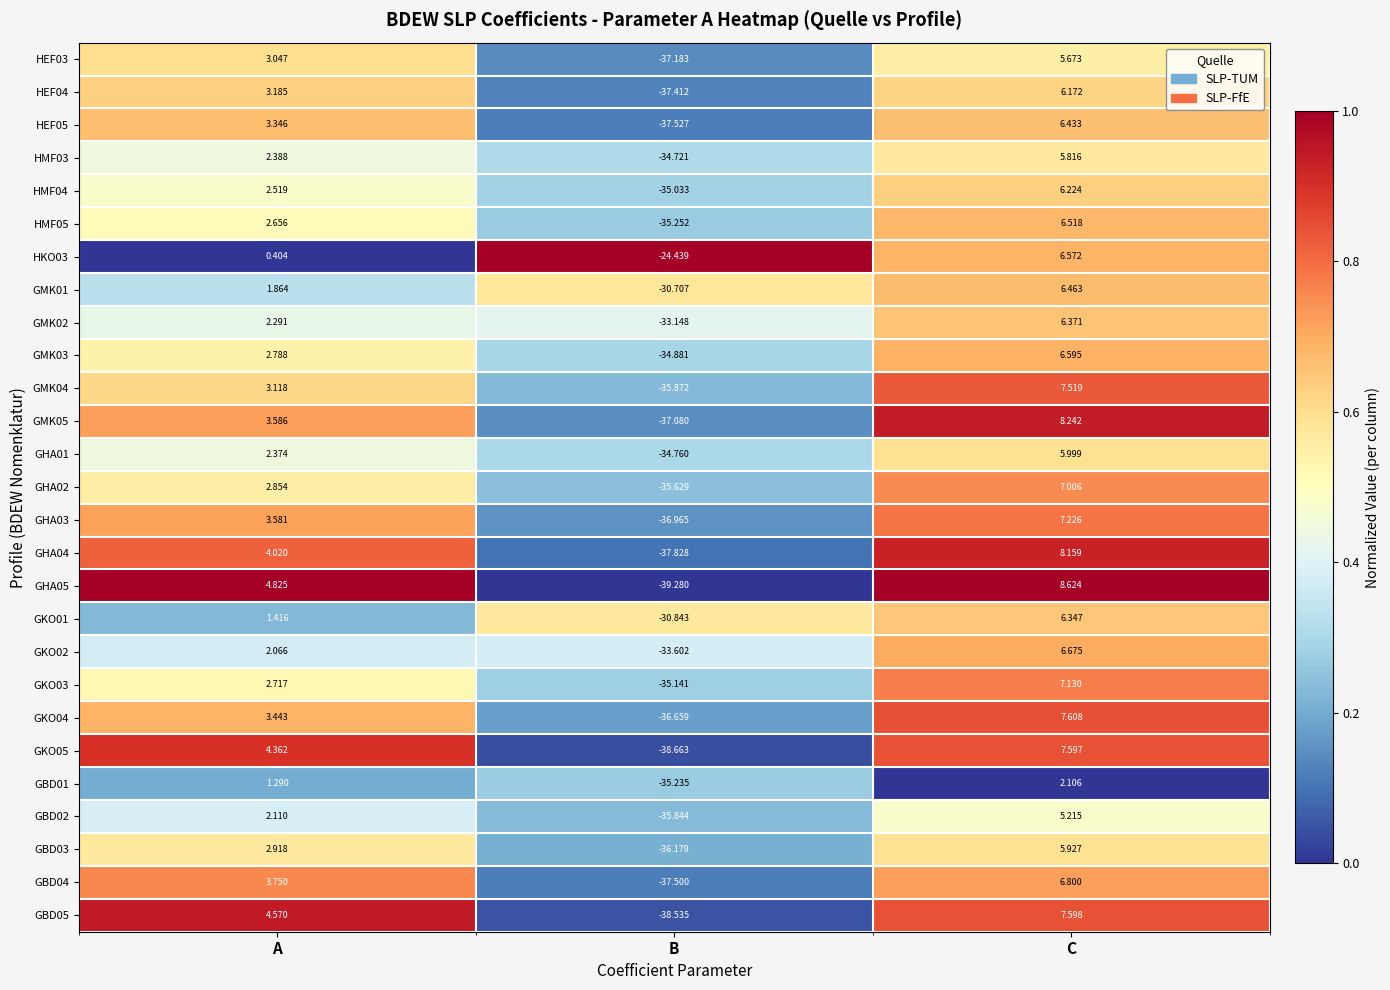

At which label does HMF05 reach its peak?

C